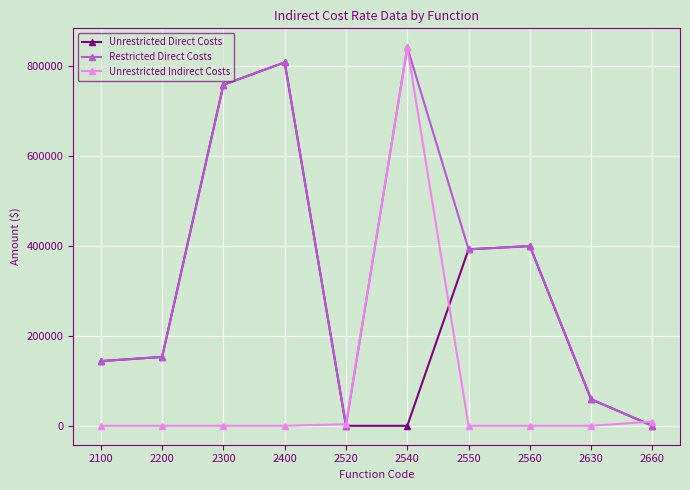

How many lines are shown in the chart?

3